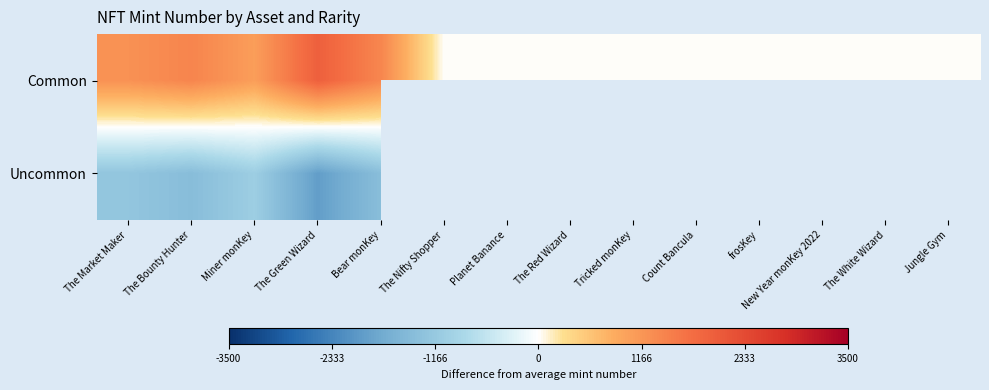

List the series in order of their peak value, lowest first.

Uncommon, Common